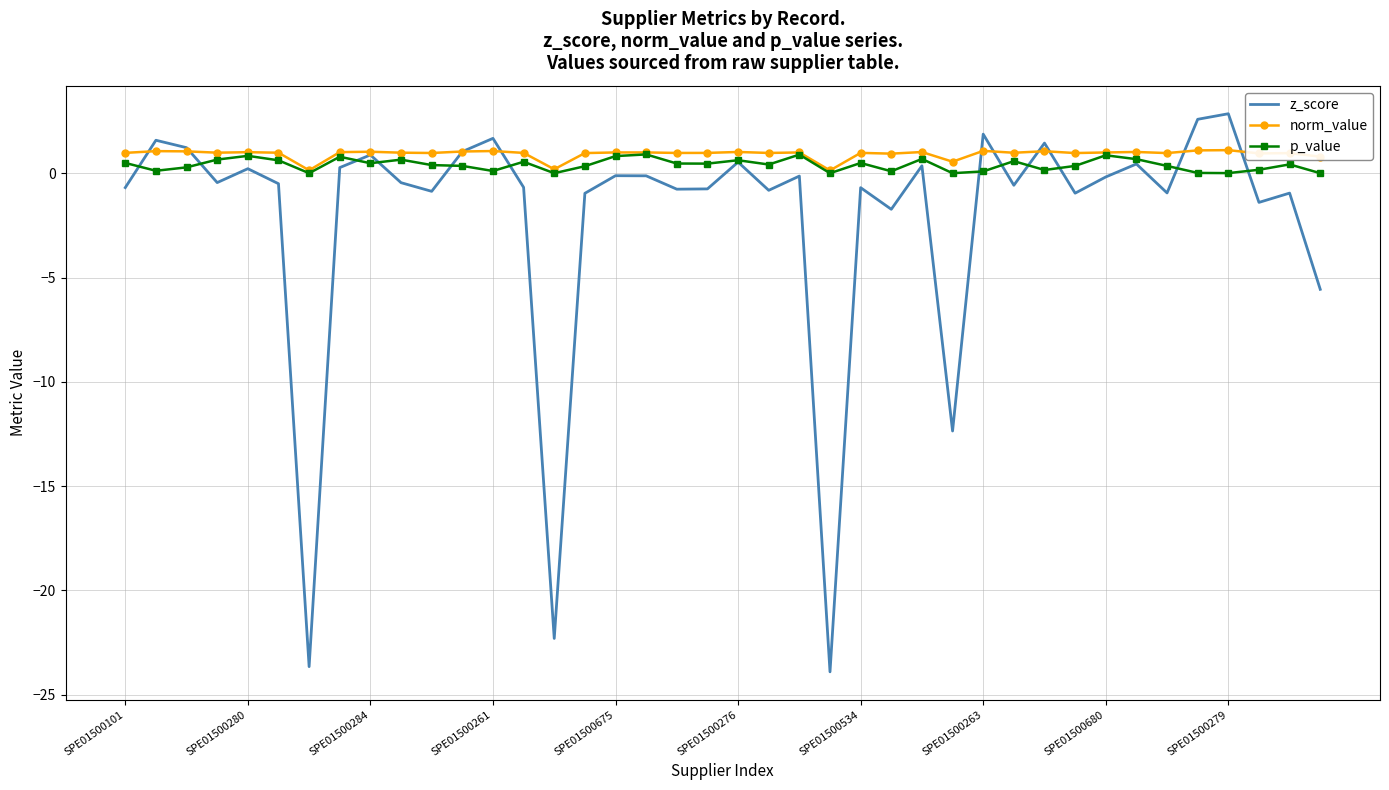

Which series has the widest spread of values?

z_score